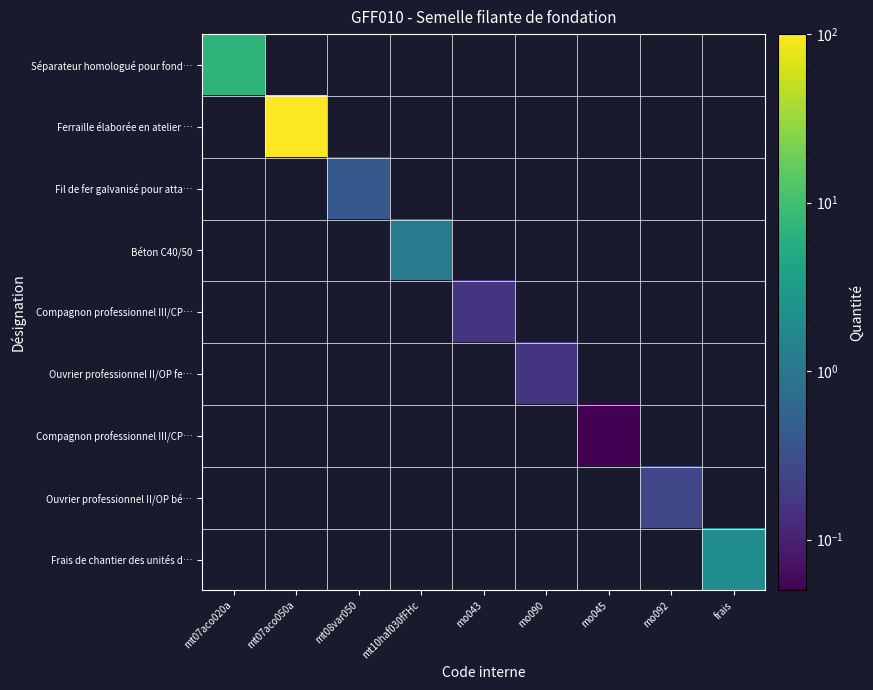

At how many categories does at least one series exceed 92?

1